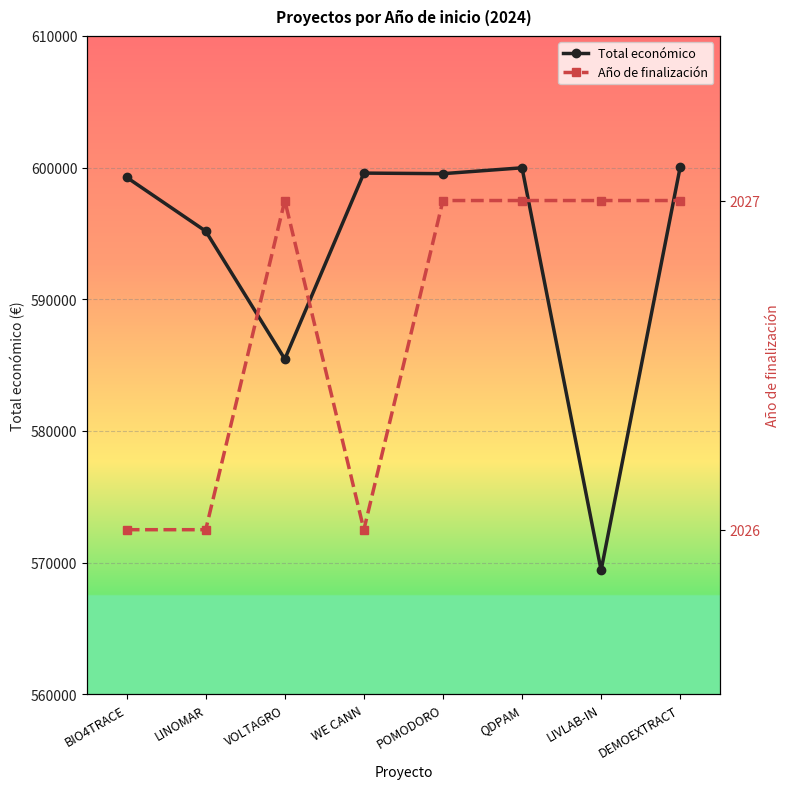

Is this an area chart (filled region under the line)?

No